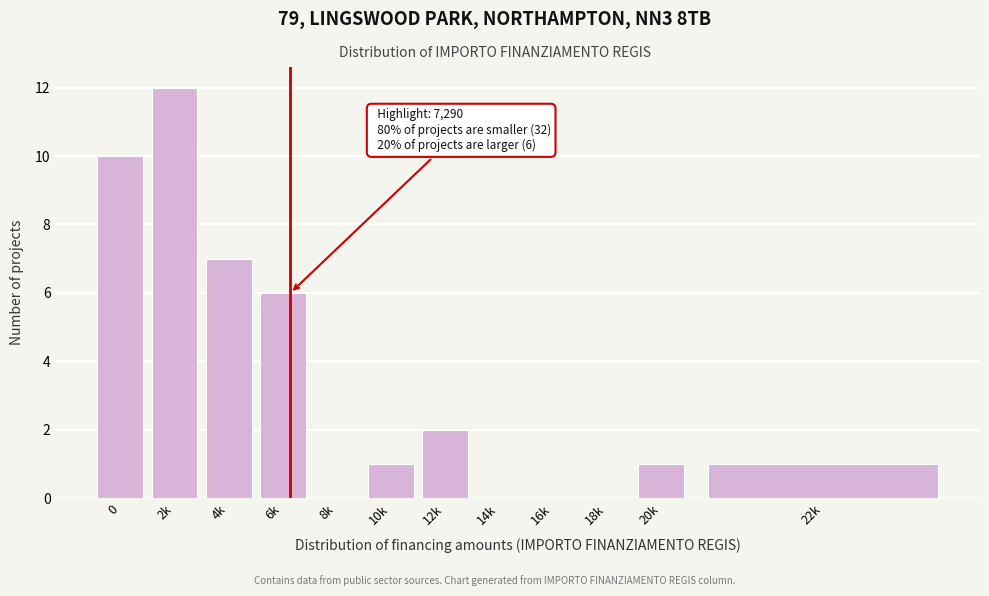

Reading right to left, what are all the values shown in this chart?

22k=1	20k=1	18k=0	16k=0	14k=0	12k=2	10k=1	8k=0	6k=6	4k=7	2k=12	0=10